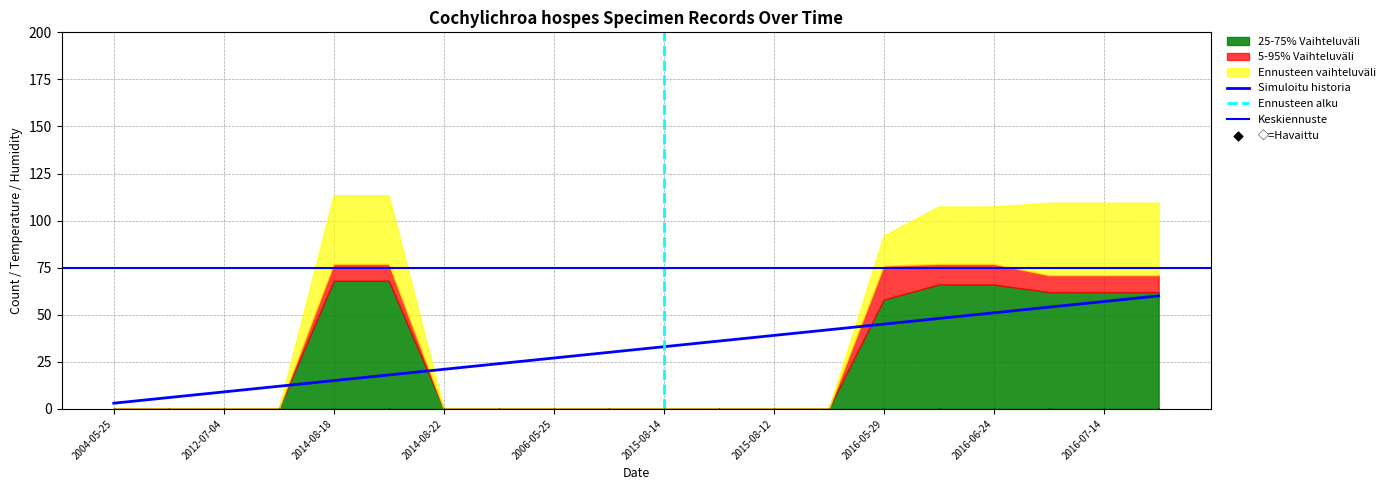

At which category is the sum across all series the highest?

2016-06-24